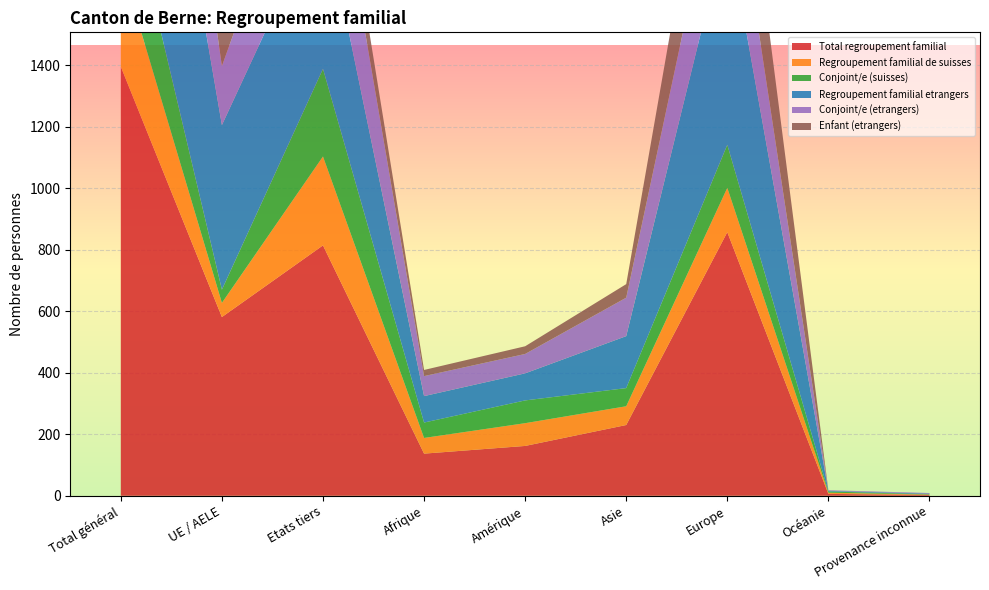

Reading left to right, transcribe all the data shown in this chart.

Total regroupement familial: 1395	581	814	137	162	230	857	6	3
Regroupement familial de suisses: 335	46	289	51	74	61	144	4	1
Conjoint/e (suisses): 328	43	285	50	74	59	140	4	1
Regroupement familial etrangers: 1060	535	525	86	88	169	713	2	2
Conjoint/e (etrangers): 585	192	393	65	63	125	328	2	2
Enfant (etrangers): 473	342	131	20	25	44	384	0	0